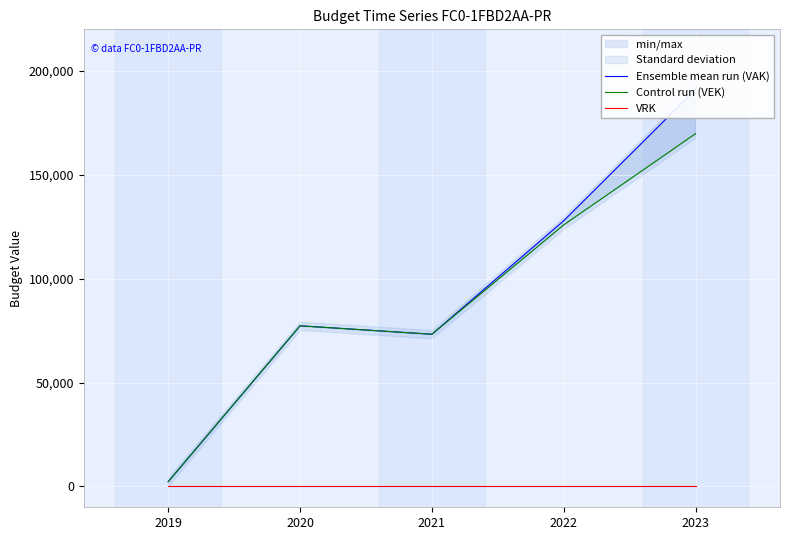

What is the difference between the maximum and minimum values in the Ensemble mean run (VAK) series?

188751